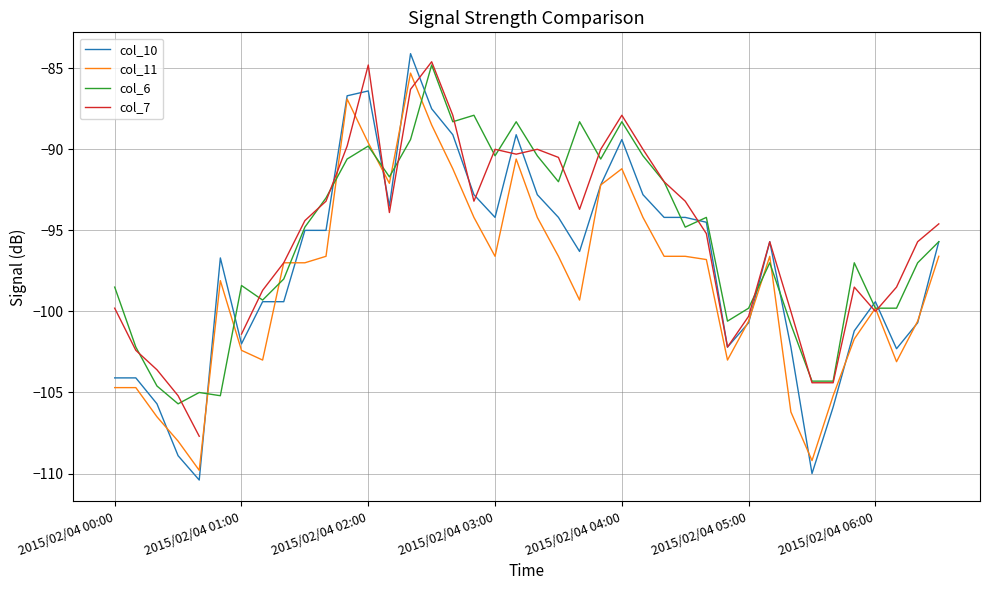

Which series ends up on top after the final intersection of col_6 and col_10?

col_6